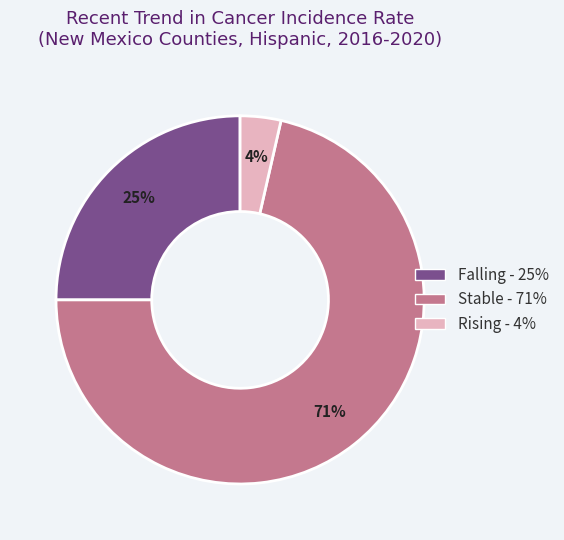

To the nearest percent, what is the average slice percentage?

33%